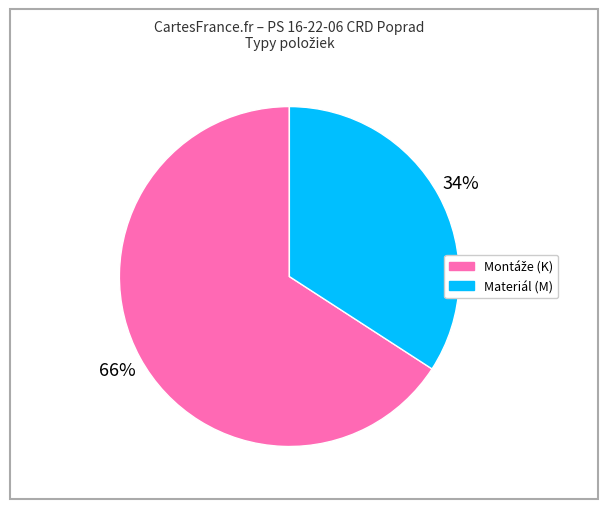

True or false: Materiál (M) accounts for 34% of the total.

True